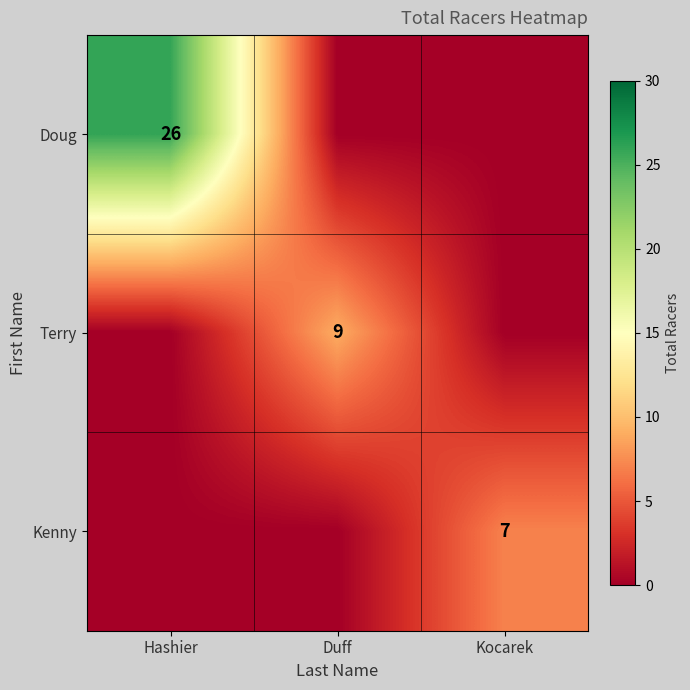

The value of Terry at Duff is 9. True or false?

True